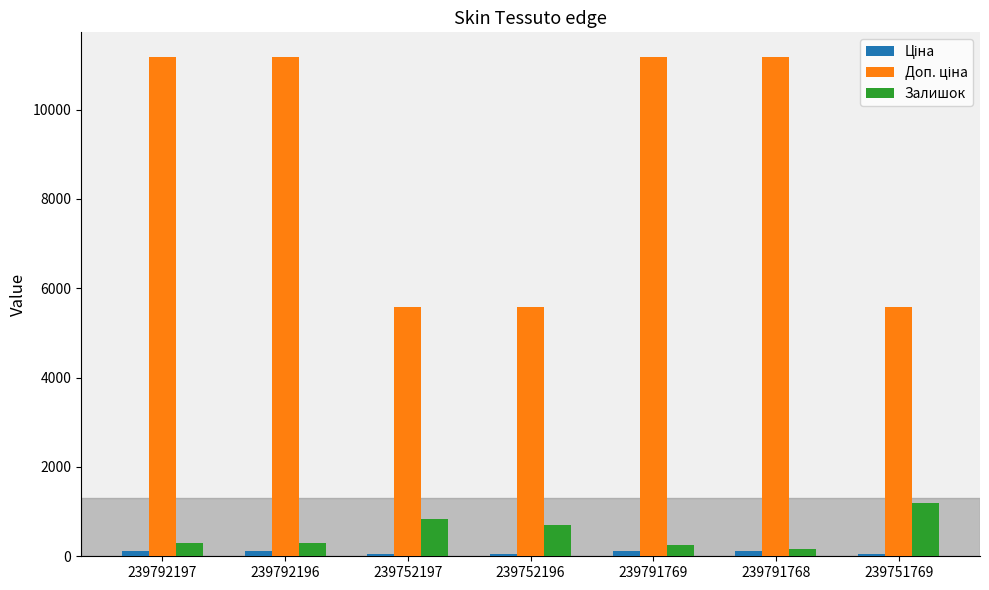

How many data points does each series have?

7